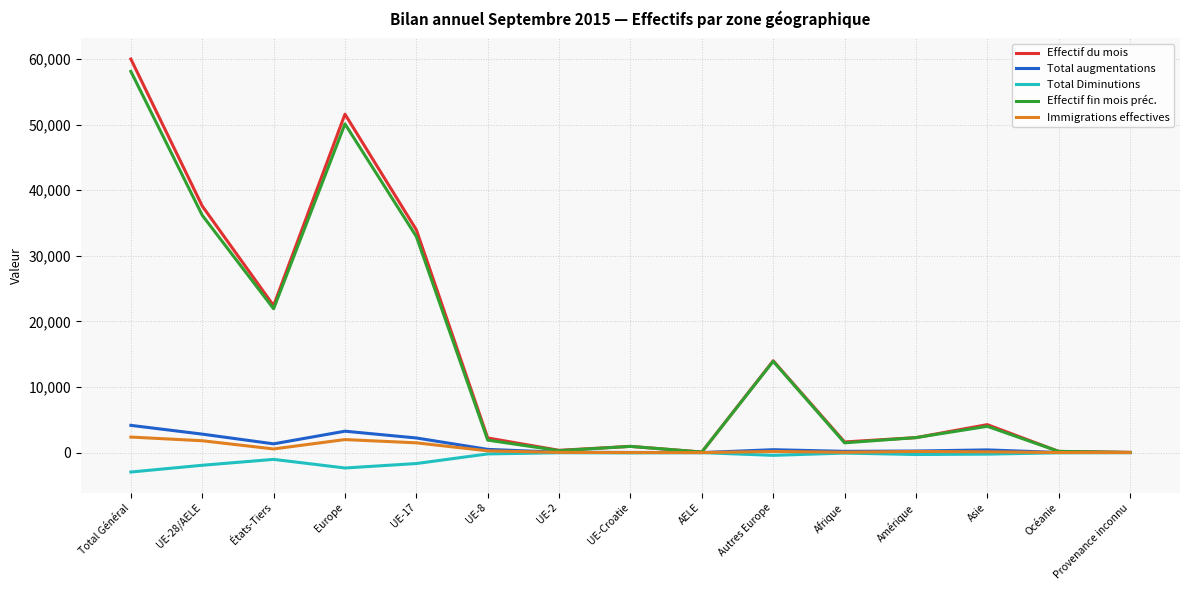

What is the average value of the Immigrations effectives series?

607